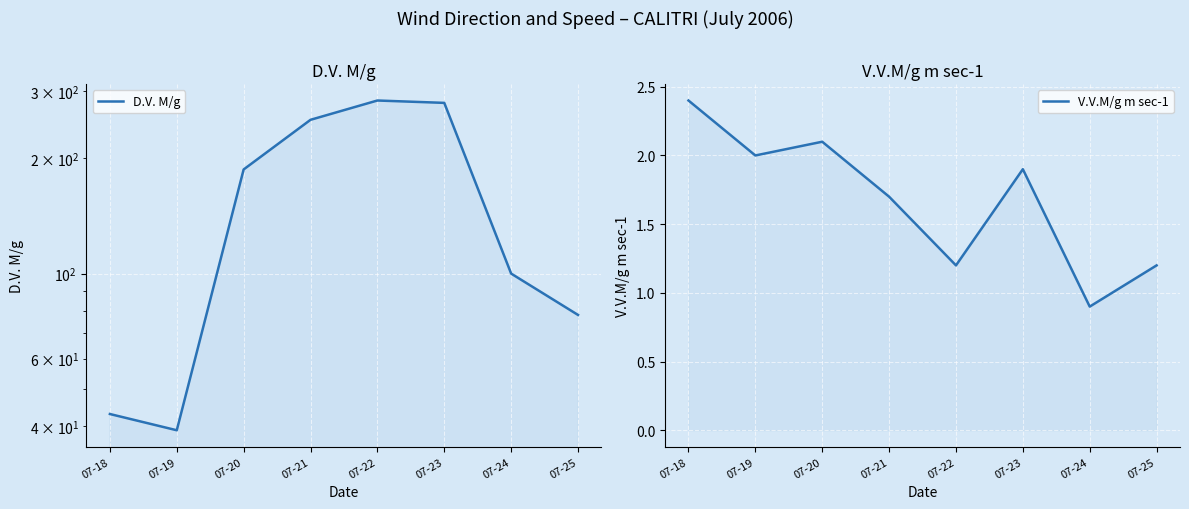

At which category does D.V. M/g reach its first local peak?

07-22